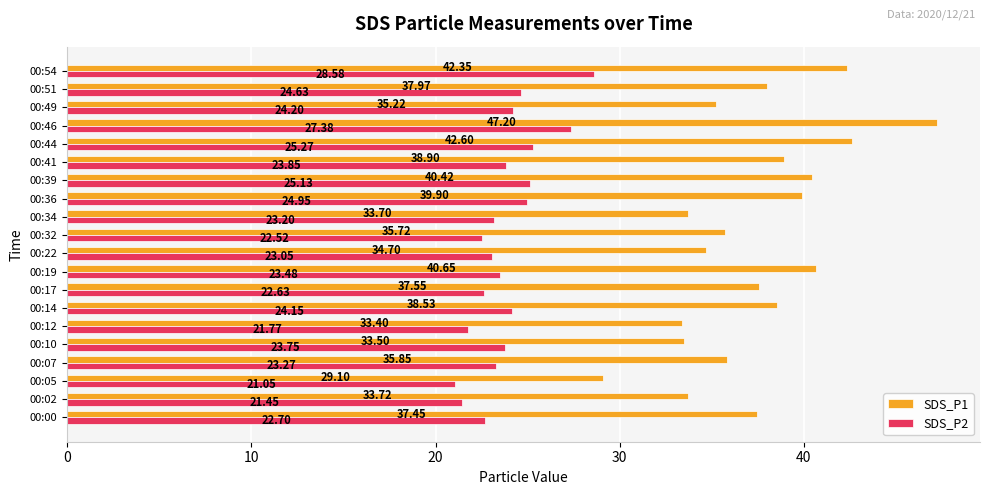

Rank the series by their average value, from highest to lowest.

SDS_P1, SDS_P2